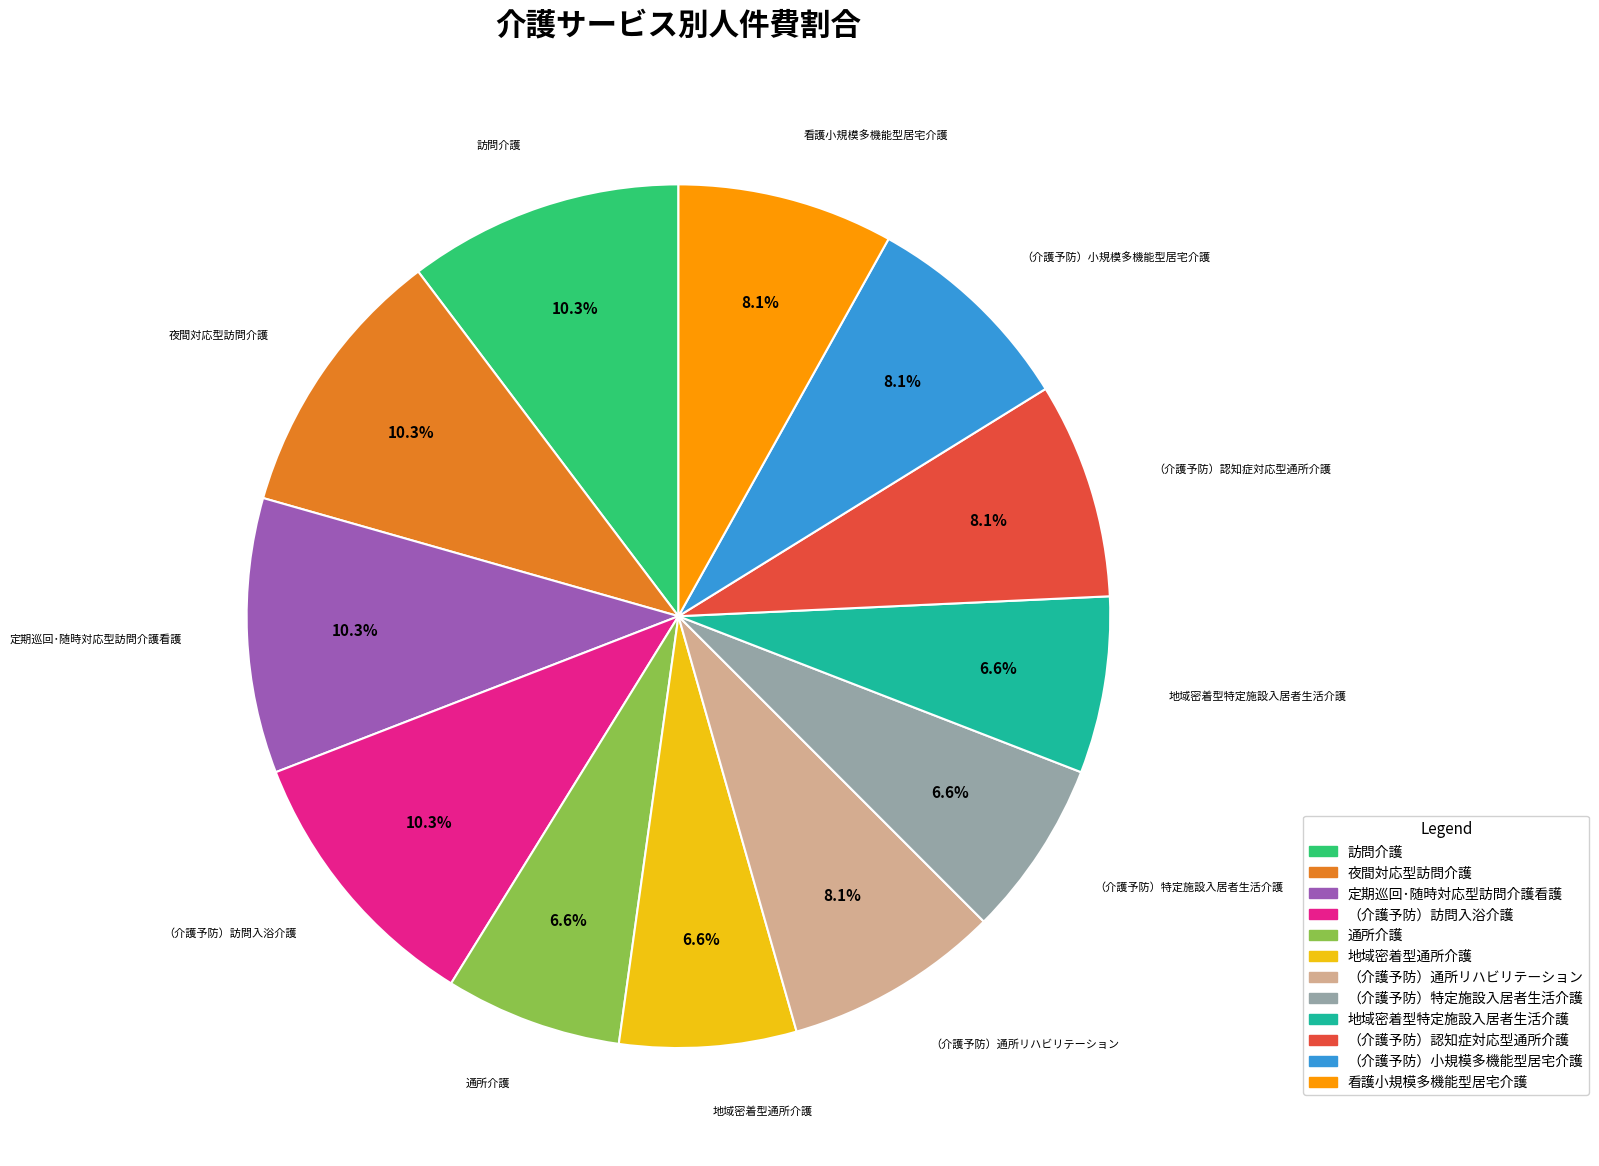

Is it true that （介護予防）認知症対応型通所介護 is 8% of the pie?

True